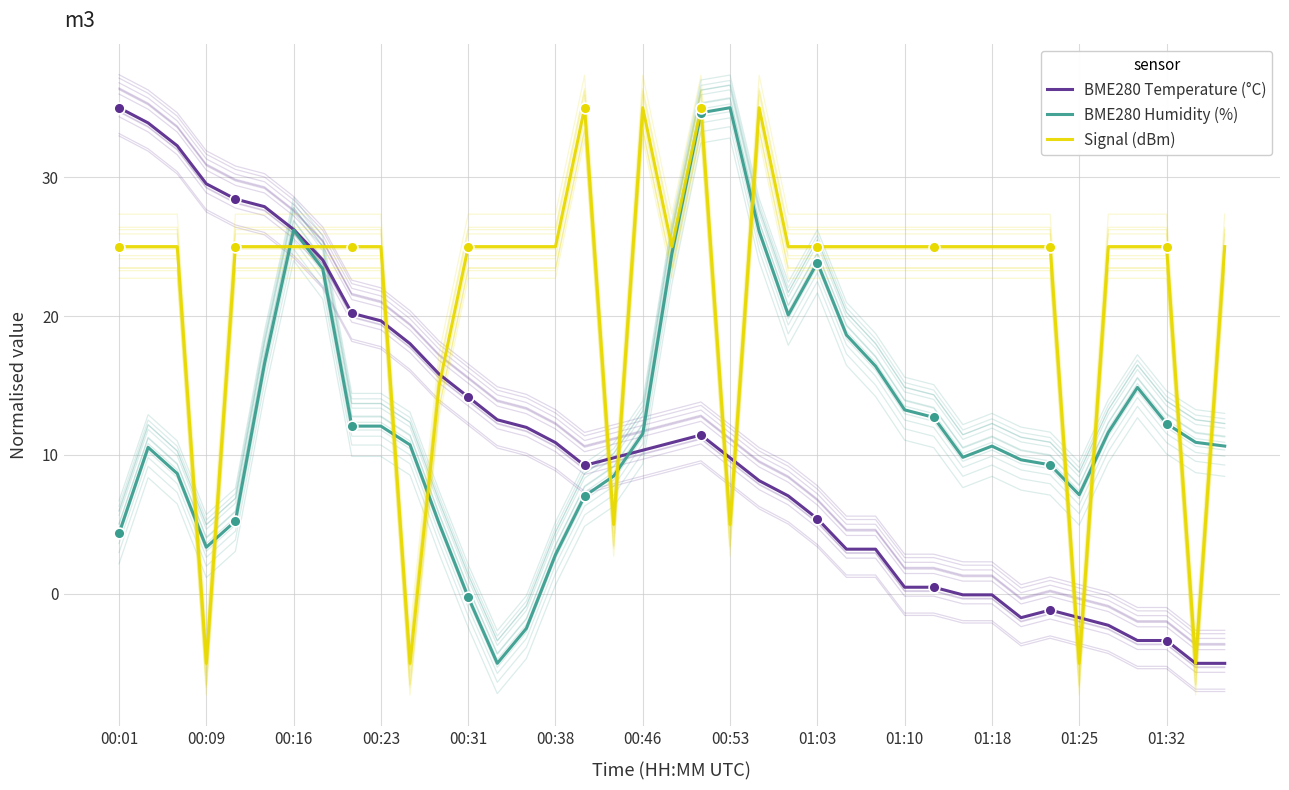

At how many categories does at least one series exceed 11?

36